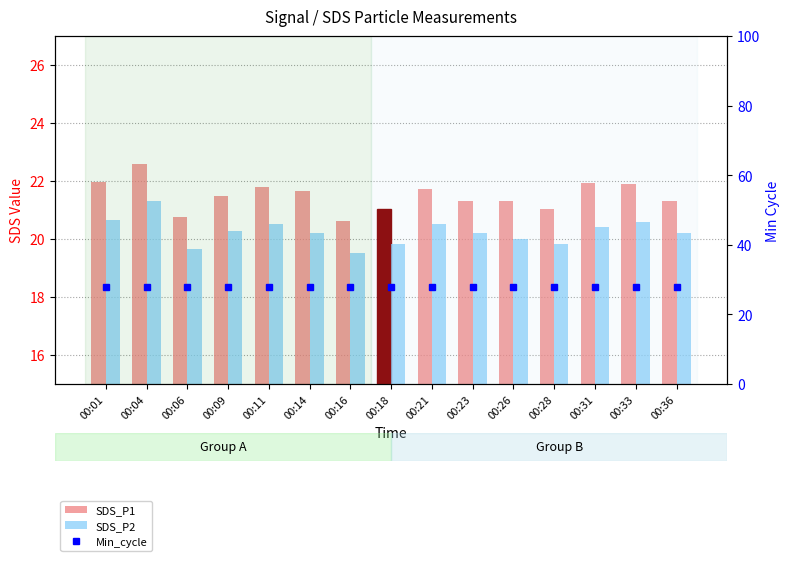

How many data points in SDS_P2 are above 20?

10